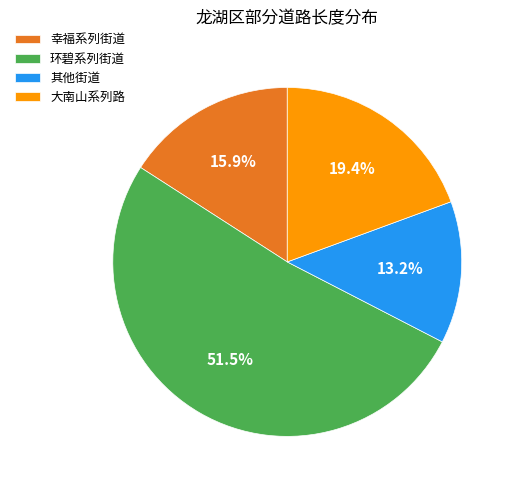

What is the smallest slice in the pie chart?

其他街道